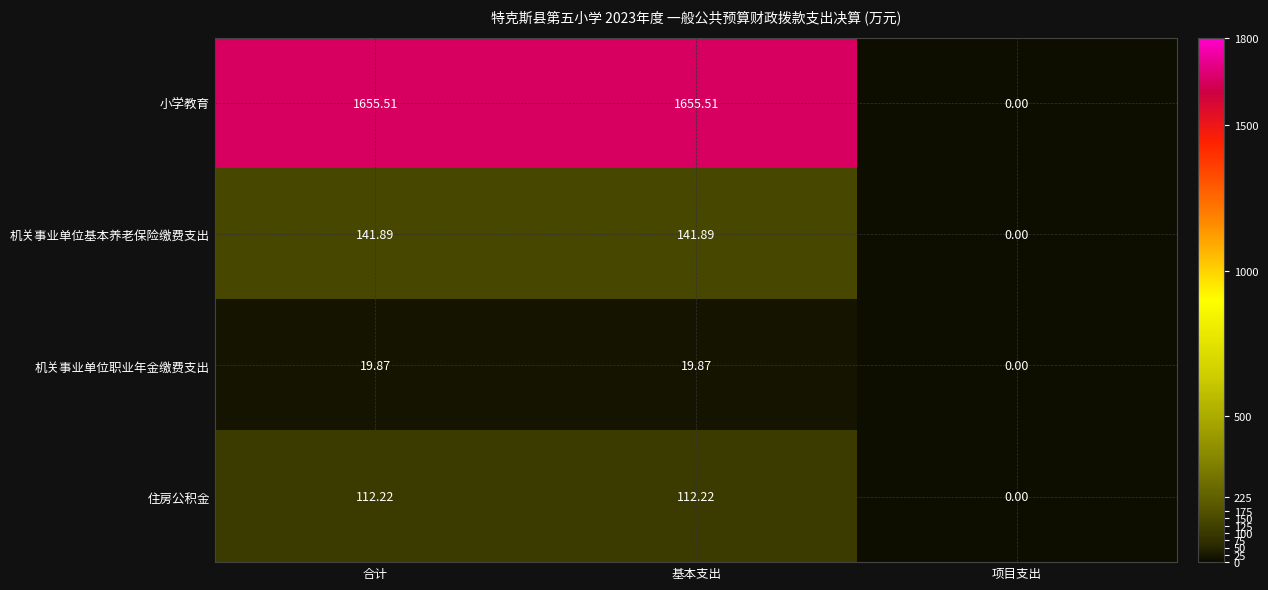

At which label does 机关事业单位基本养老保险缴费支出 first exceed 141?

合计